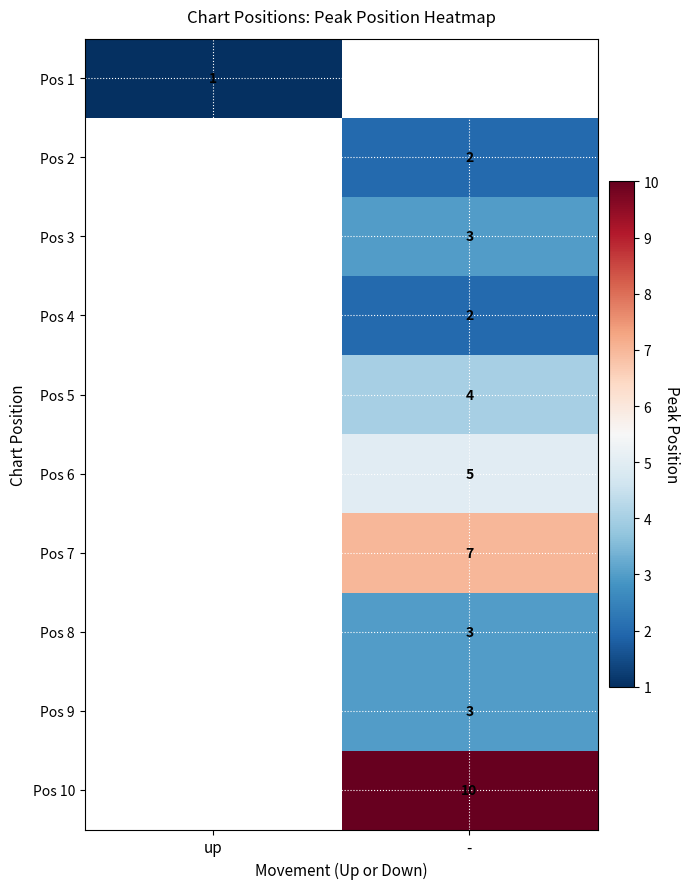

Is the value of Pos 1 at up greater than the value of Pos 5 at -?

No